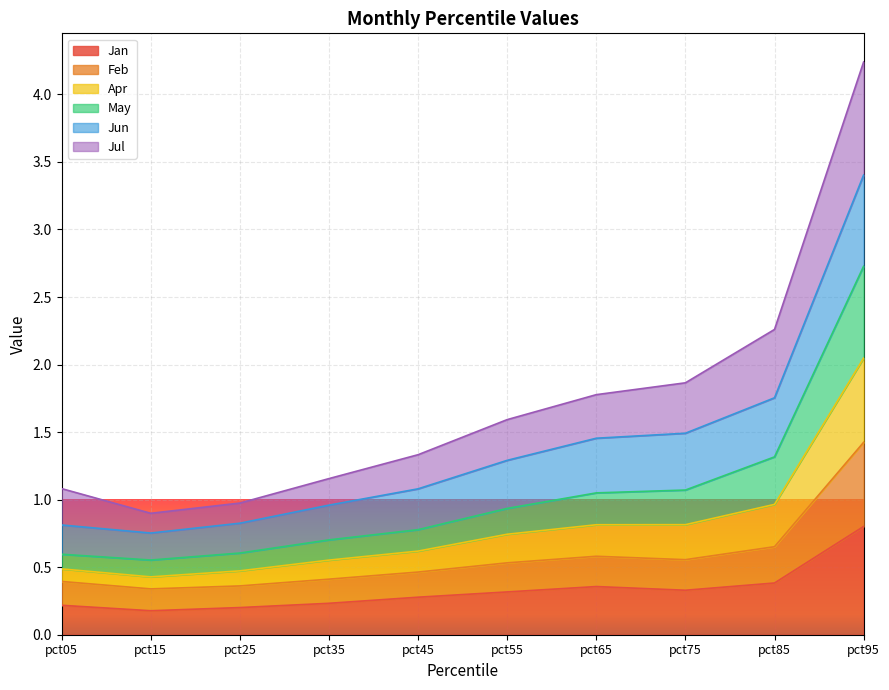

The value of Apr at pct25 is 1.2. True or false?

False